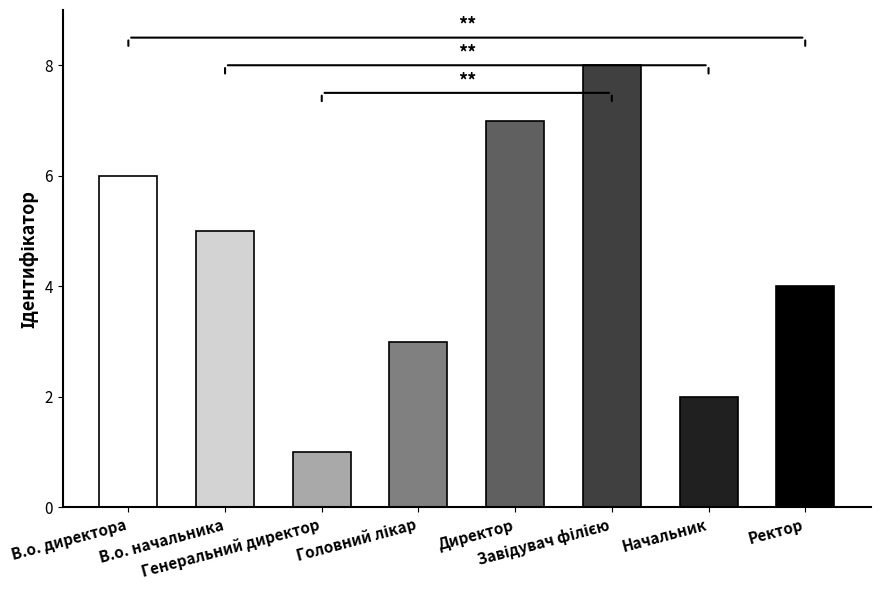

At which label is the value closest to 4?

Ректор